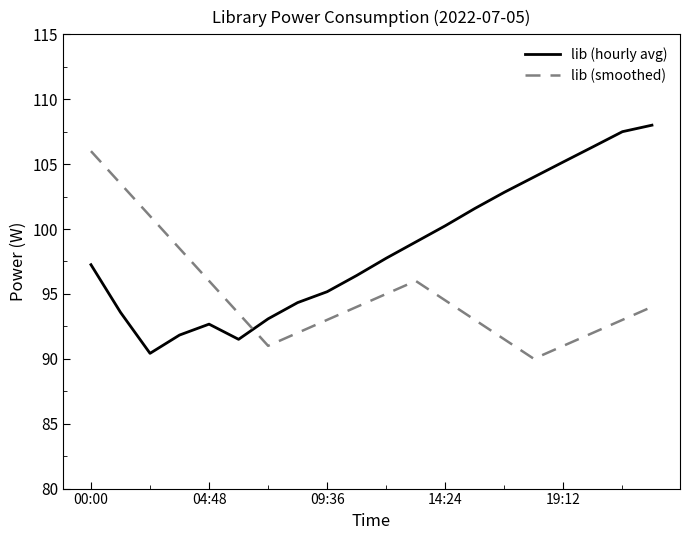

What is the smallest value displayed?

90.0